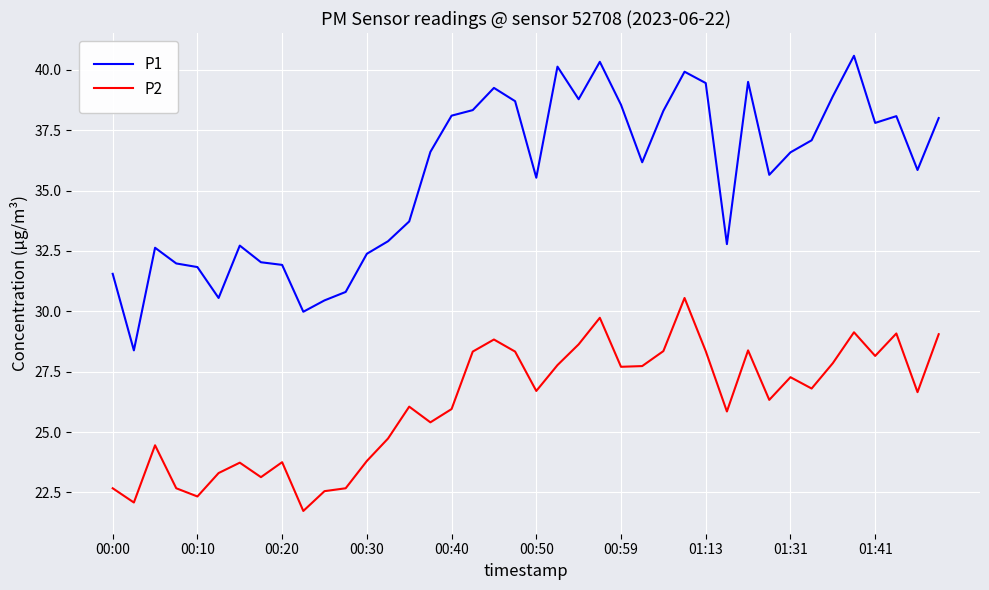

True or false: P1 and P2 cross at least once.

False